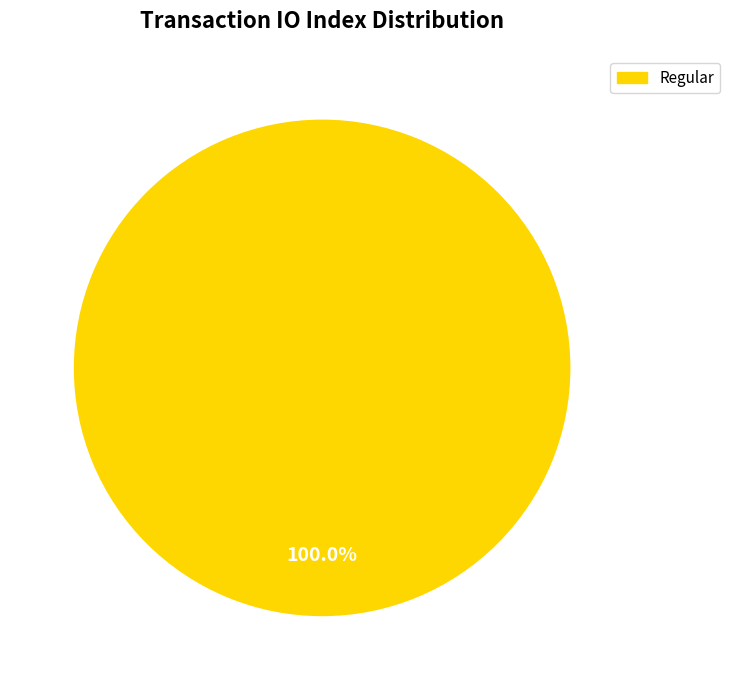

Rank the categories by value from highest to lowest.

Regular